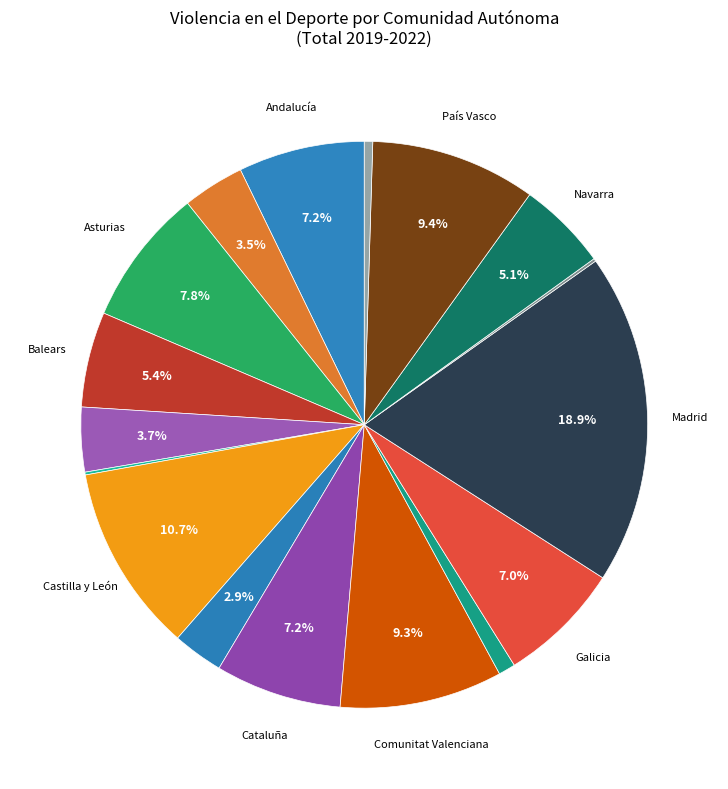

What is the smallest slice in the pie chart?

Cantabria